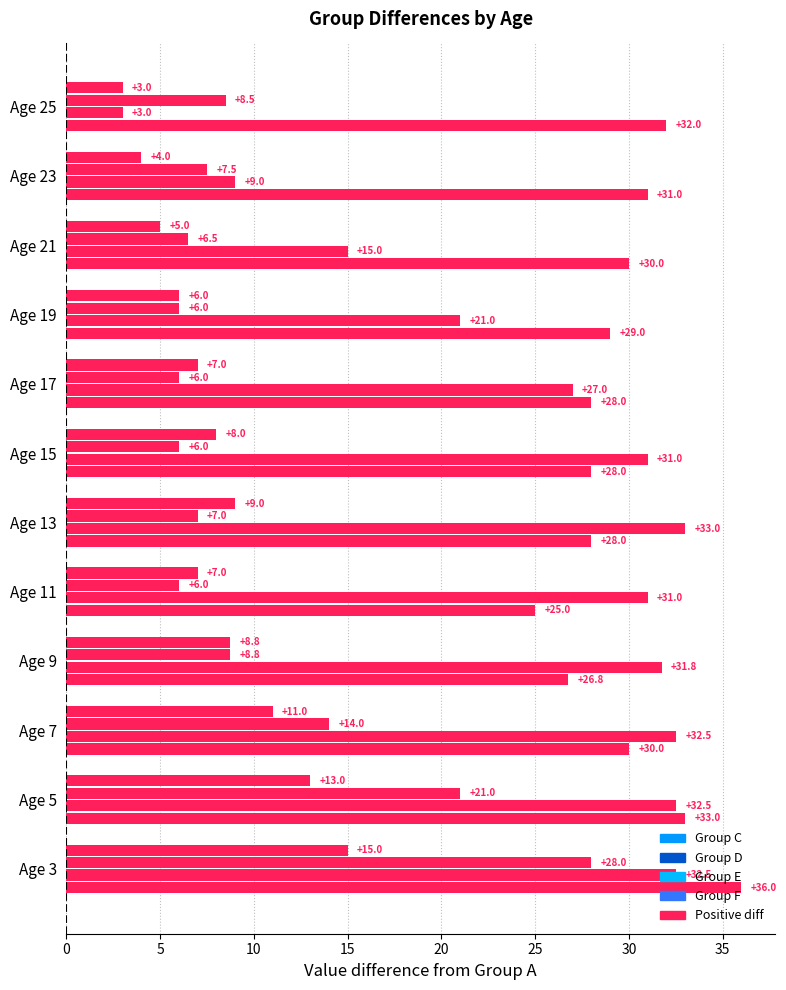

How many categories are shown in the chart?

12